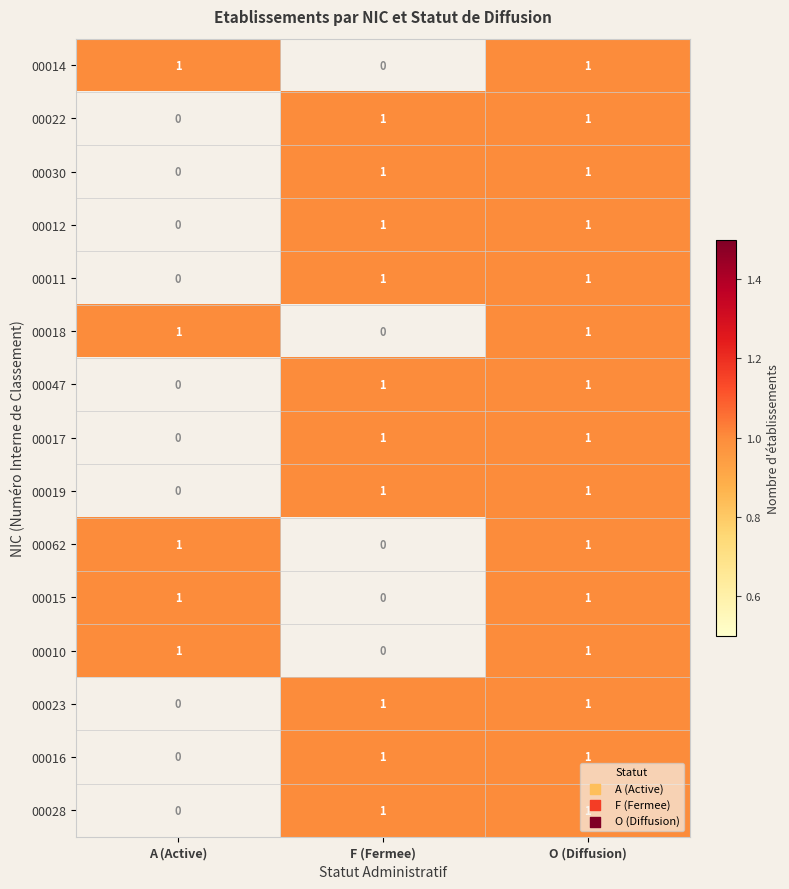

What is the total value across all series at O (Diffusion)?

15